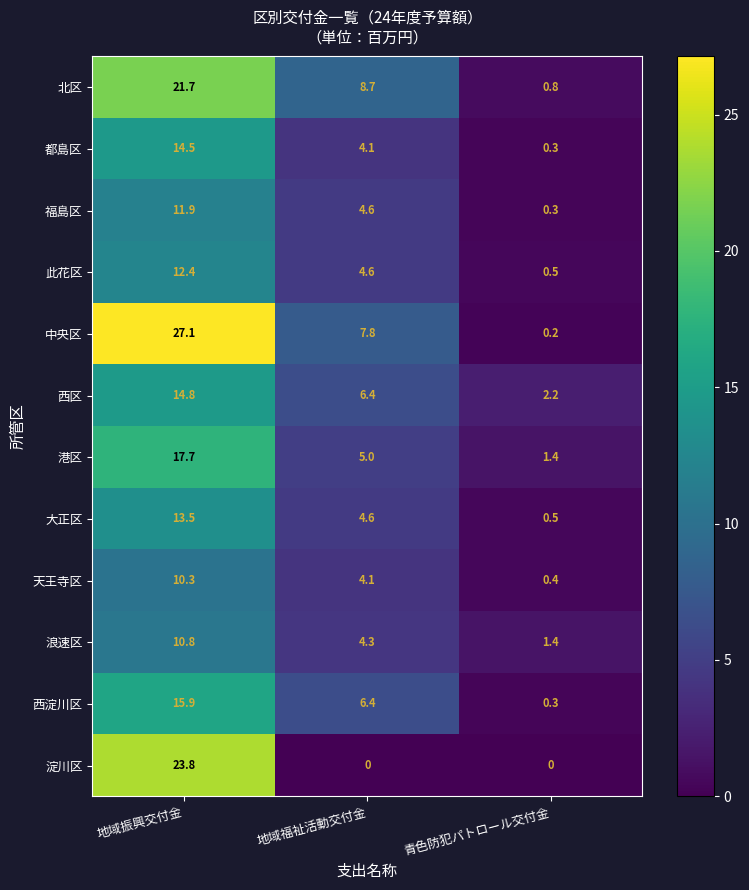

True or false: 大正区 has a value of 0.5 at 青色防犯パトロール交付金.

True